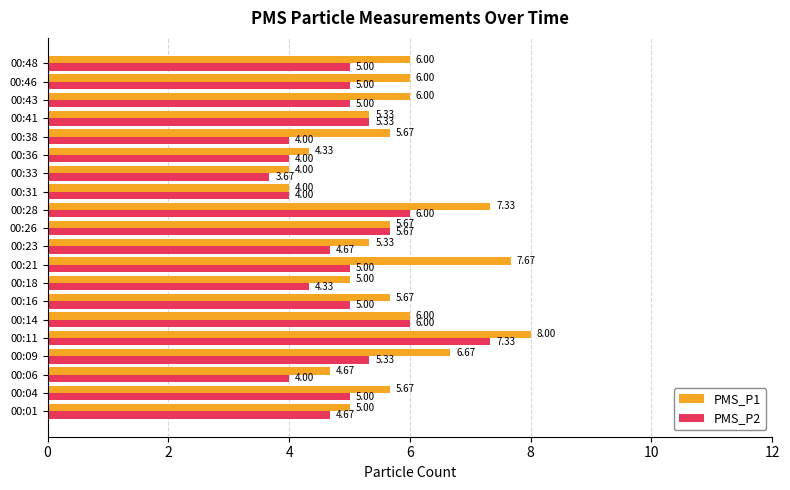

What is the maximum value for PMS_P1?

8.0